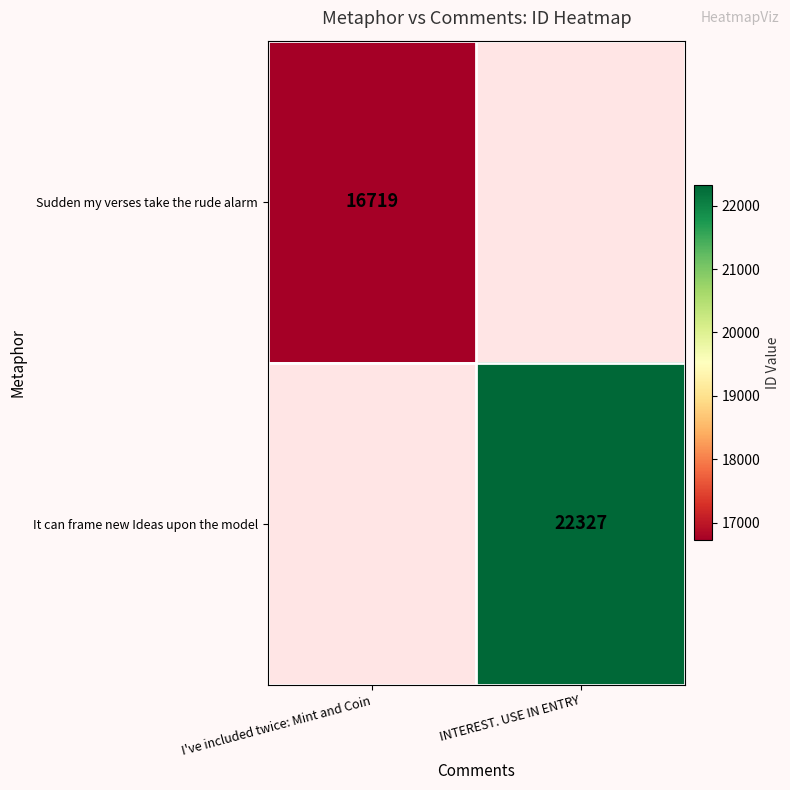

What is the maximum value shown in the chart?

22327.0